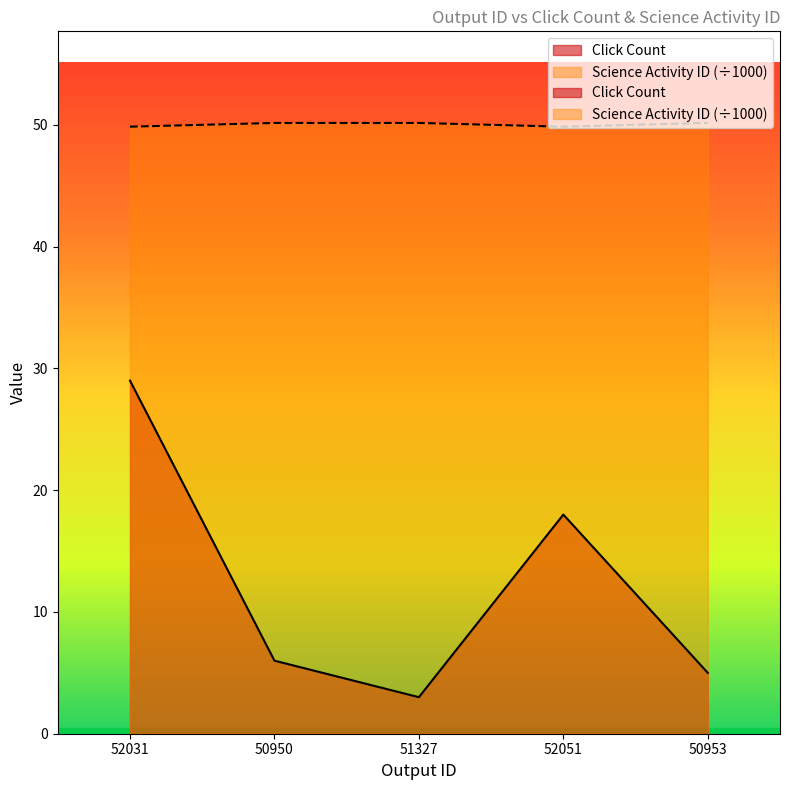

Reading left to right, extract all data points from this chart.

Click Count: 29.0	6.0	3.0	18.0	5.0
Science Activity ID: 49.9	50.2	50.2	49.9	50.2